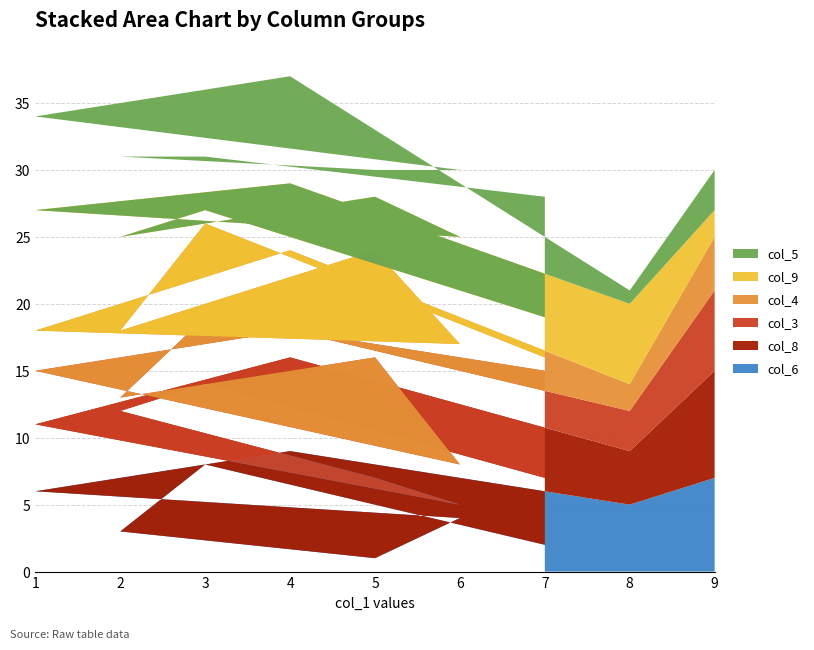

Reading left to right, extract all data points from this chart.

col_6: 9=7	8=5	4=9	1=6	6=4	5=1	2=3	3=8	7=2
col_8: 9=8	8=4	4=7	1=5	6=1	5=6	2=9	3=6	7=5
col_3: 9=6	8=3	4=2	1=4	6=3	5=9	2=1	3=5	7=8
col_4: 9=4	8=2	4=6	1=3	6=9	5=8	2=5	3=7	7=1
col_9: 9=2	8=6	4=5	1=9	6=8	5=4	2=7	3=1	7=3
col_5: 9=3	8=1	4=8	1=7	6=5	5=2	2=6	3=4	7=9